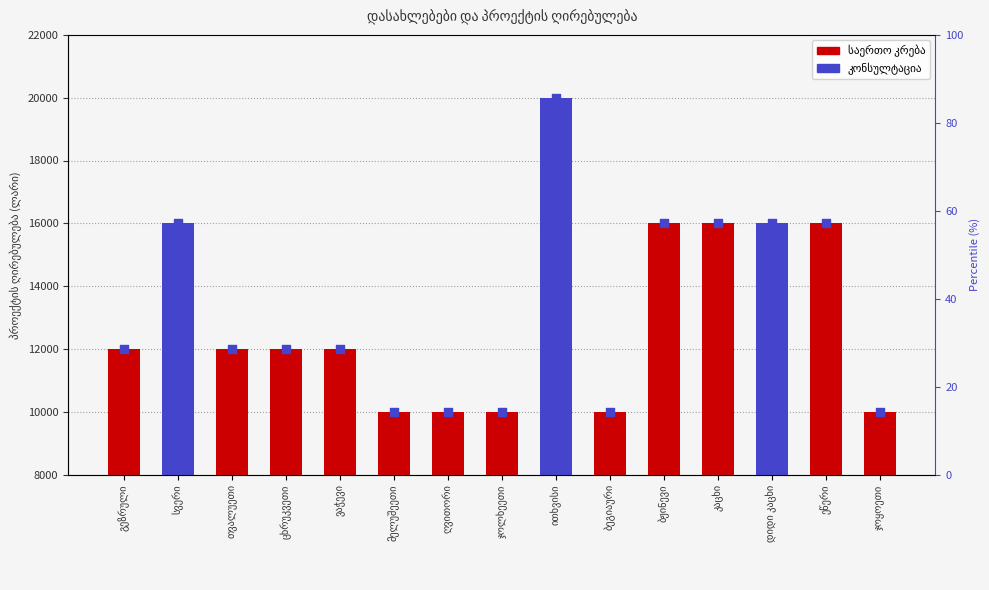

Which has a higher value, კაცხი or ჯოლხეეთი?

კაცხი